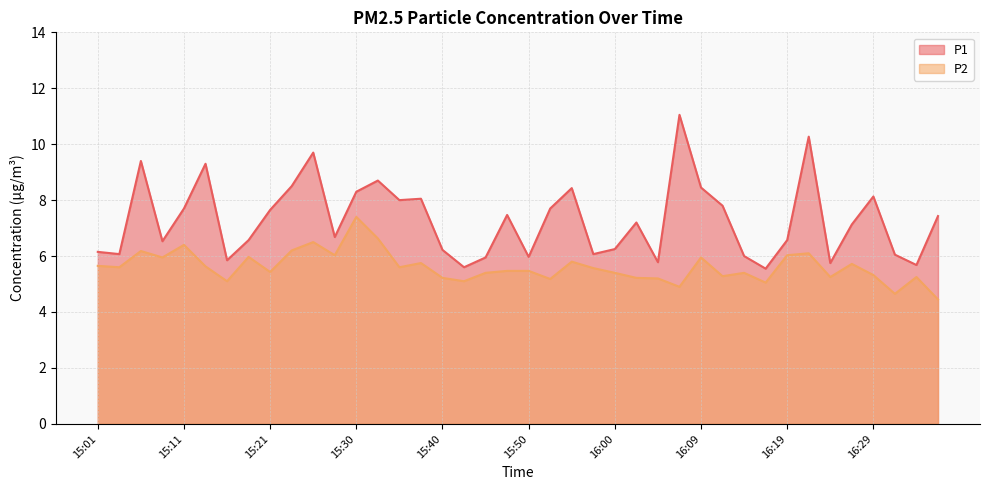

How many interior local peaks does the P1 series have?

11